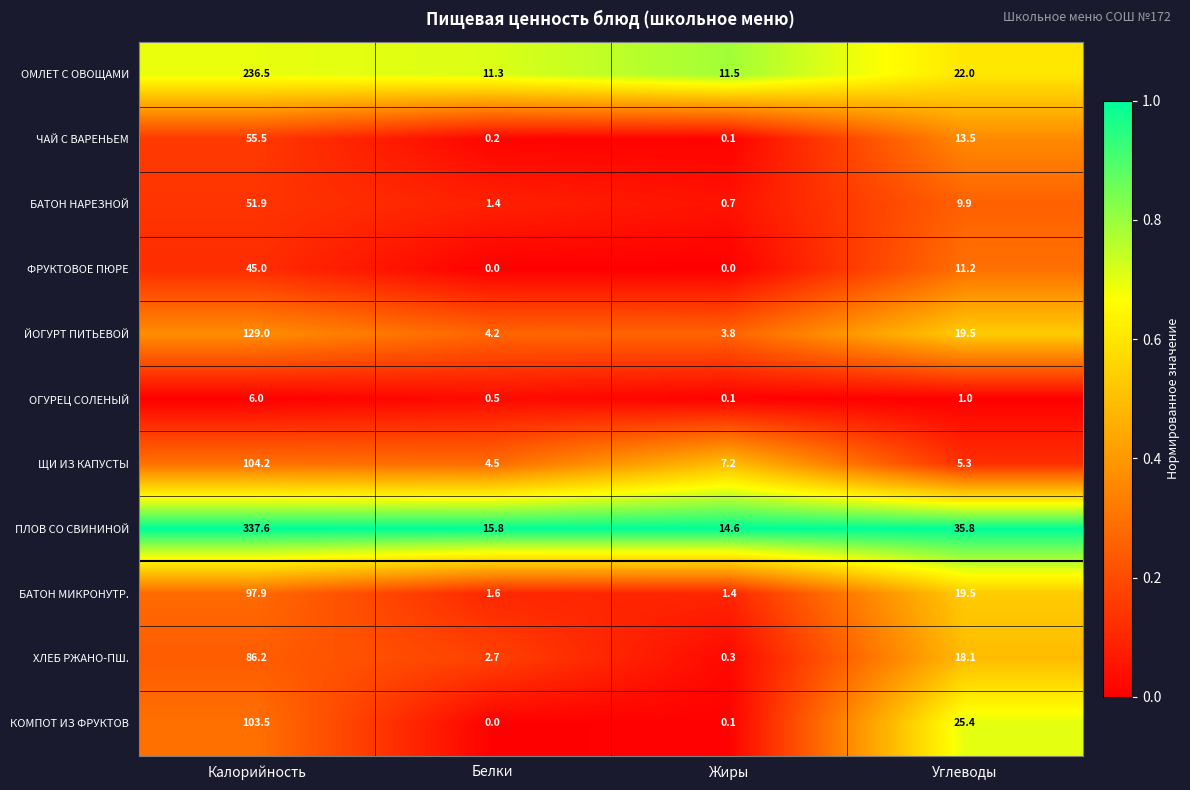

True or false: КОМПОТ ИЗ ФРУКТОВ has a value of 0.0 at Белки.

True